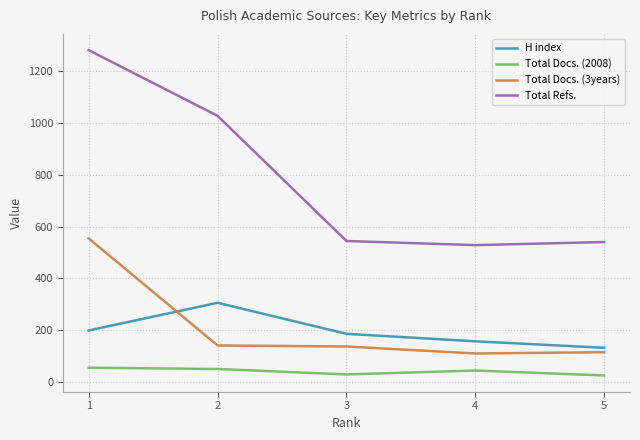

What is the difference between the H index values at 4 and 3?

29